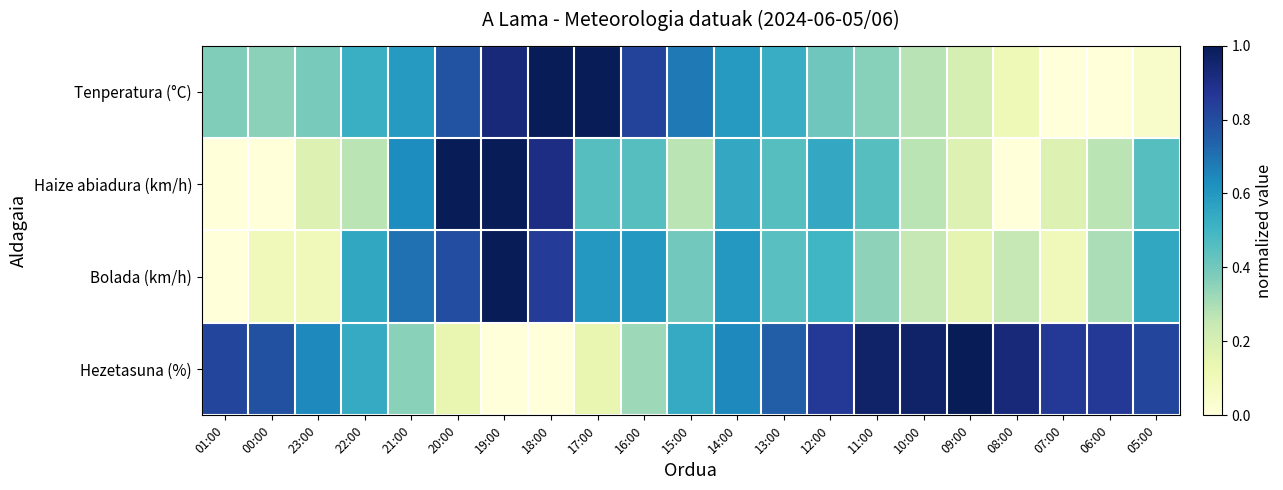

Reading left to right, list all the values displayed in this chart.

Tenperatura (°C): 01:00=0.4	00:00=0.4	23:00=0.4	22:00=0.5	21:00=0.6	20:00=0.8	19:00=0.9	18:00=1.0	17:00=1.0	16:00=0.8	15:00=0.7	14:00=0.6	13:00=0.5	12:00=0.4	11:00=0.4	10:00=0.3	09:00=0.2	08:00=0.1	07:00=0.0	06:00=0.0	05:00=0.0
Haize abiadura (km/h): 01:00=0.0	00:00=0.0	23:00=0.2	22:00=0.3	21:00=0.6	20:00=1.0	19:00=1.0	18:00=0.9	17:00=0.5	16:00=0.5	15:00=0.3	14:00=0.5	13:00=0.5	12:00=0.5	11:00=0.5	10:00=0.3	09:00=0.2	08:00=0.0	07:00=0.2	06:00=0.3	05:00=0.5
Bolada (km/h): 01:00=0.0	00:00=0.1	23:00=0.1	22:00=0.6	21:00=0.7	20:00=0.8	19:00=1.0	18:00=0.8	17:00=0.6	16:00=0.6	15:00=0.4	14:00=0.6	13:00=0.5	12:00=0.5	11:00=0.3	10:00=0.2	09:00=0.1	08:00=0.2	07:00=0.1	06:00=0.3	05:00=0.6
Hezetasuna (%): 01:00=0.8	00:00=0.8	23:00=0.6	22:00=0.5	21:00=0.4	20:00=0.1	19:00=0.0	18:00=0.0	17:00=0.1	16:00=0.3	15:00=0.5	14:00=0.6	13:00=0.8	12:00=0.9	11:00=1.0	10:00=1.0	09:00=1.0	08:00=0.9	07:00=0.9	06:00=0.9	05:00=0.8